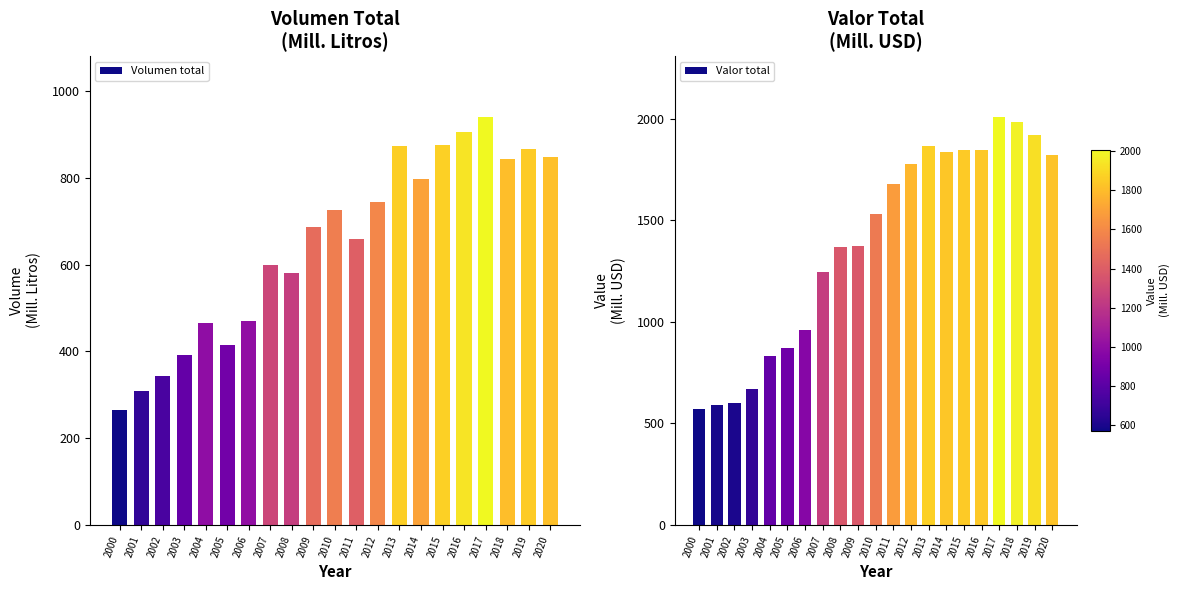

Rank the series by their average value, from highest to lowest.

Valor total, Volumen total